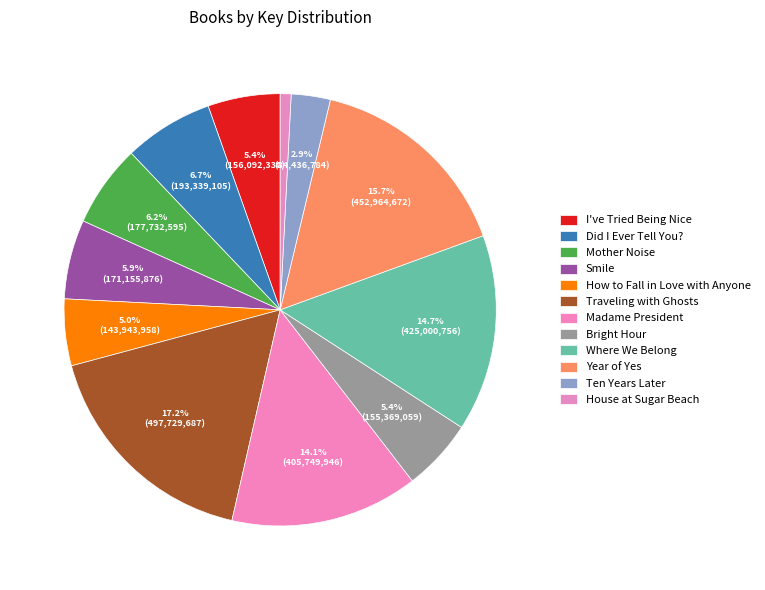

What is the change in value from Where We Belong to House at Sugar Beach?

-401514430